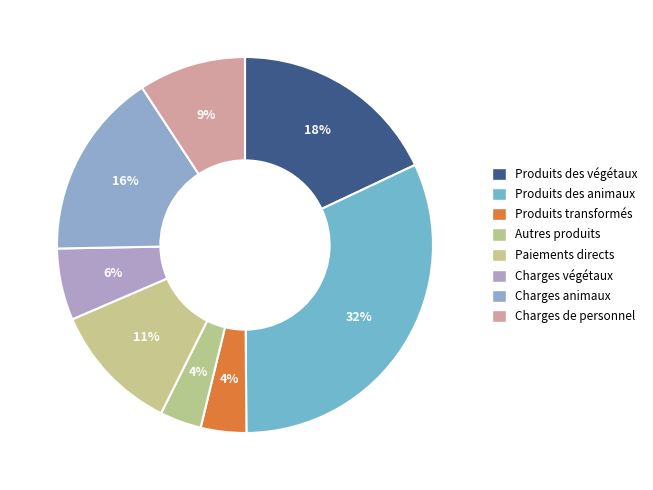

How many slices are in this pie chart?

8